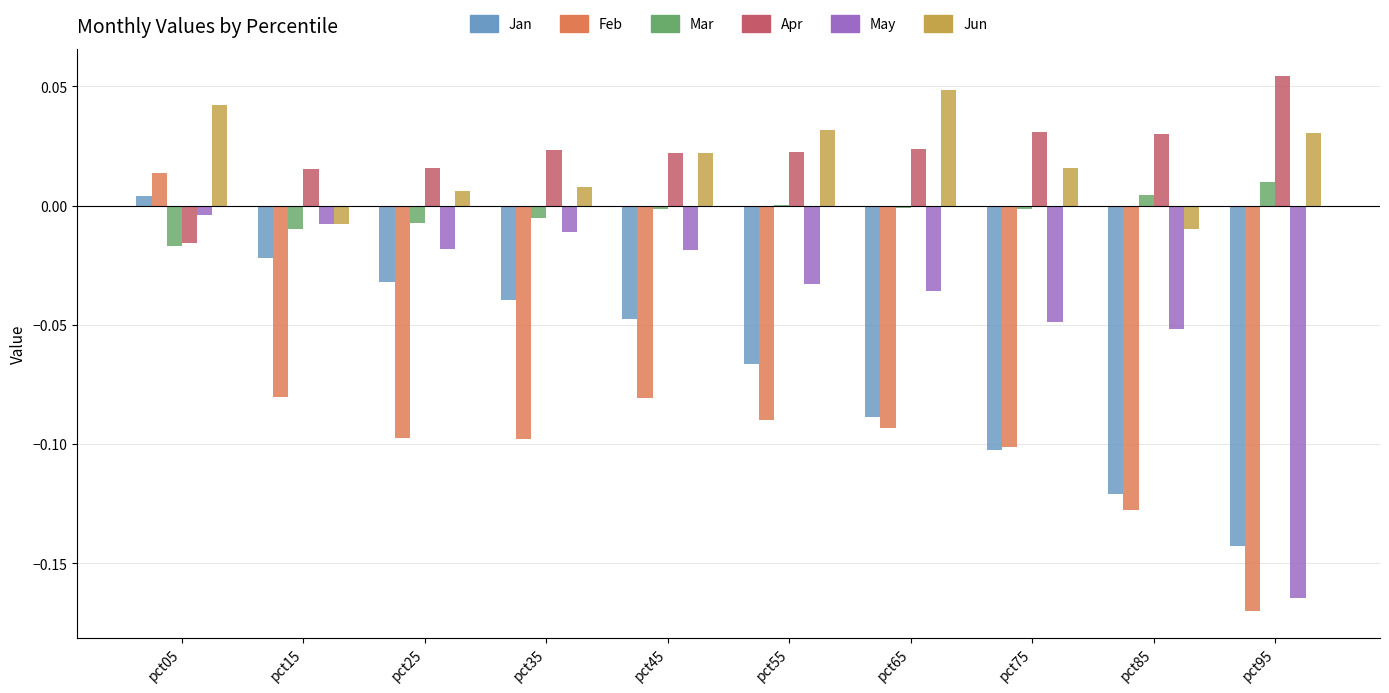

Between pct65 and pct75, which series saw the biggest shift?

Jun